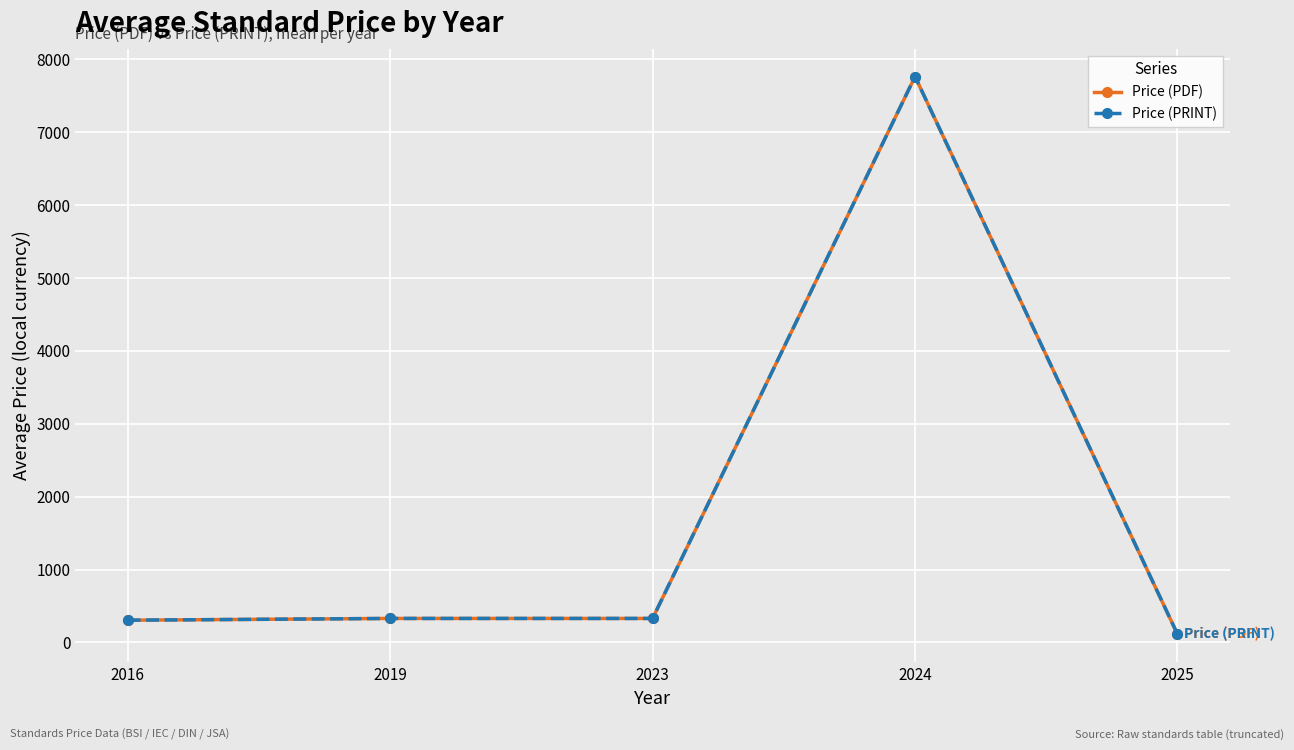

True or false: Price (PRINT) and Price (PDF) cross at least once.

False